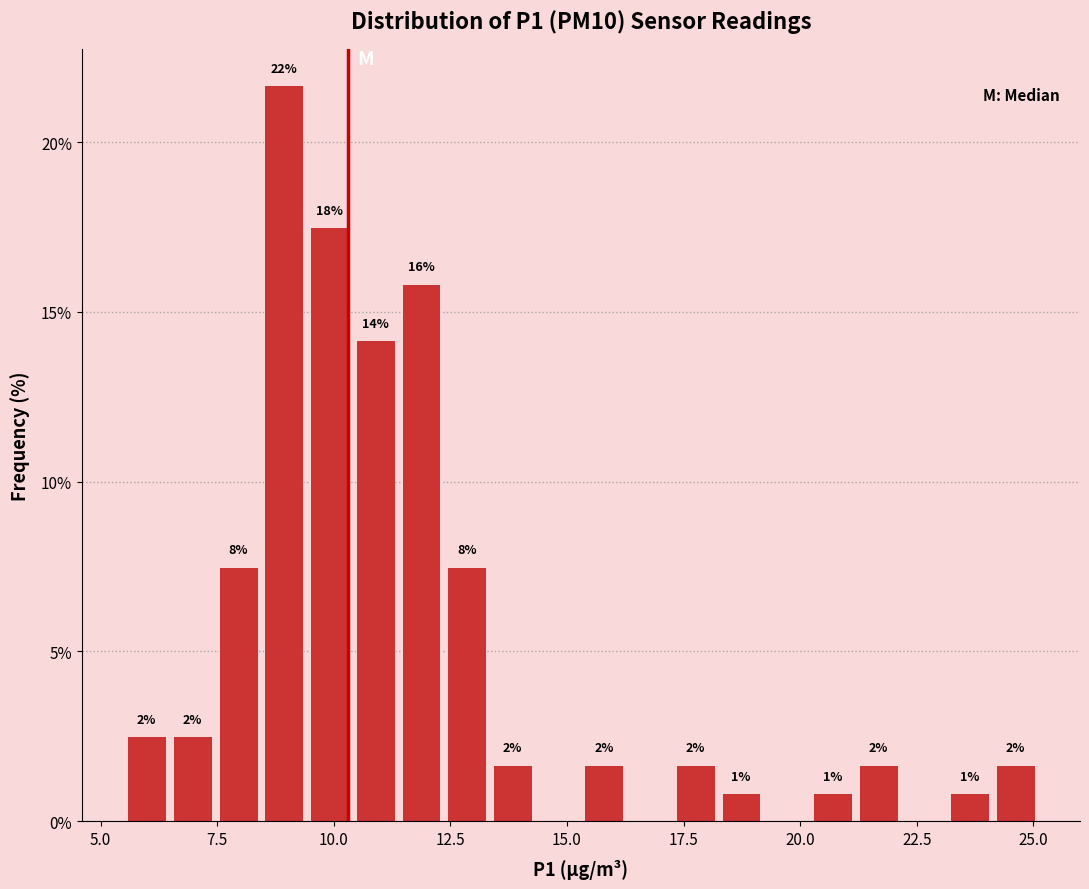

Around what value on the x-axis is the tallest bar? Give the approximate position of its centre, as read against the axis.

9.0